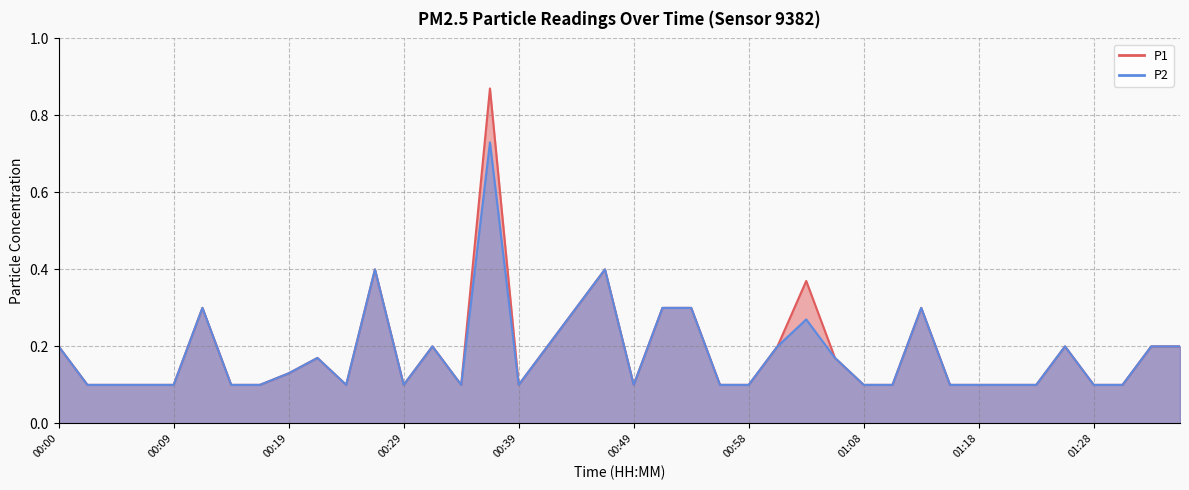

At how many categories does at least one series exceed 0?

40